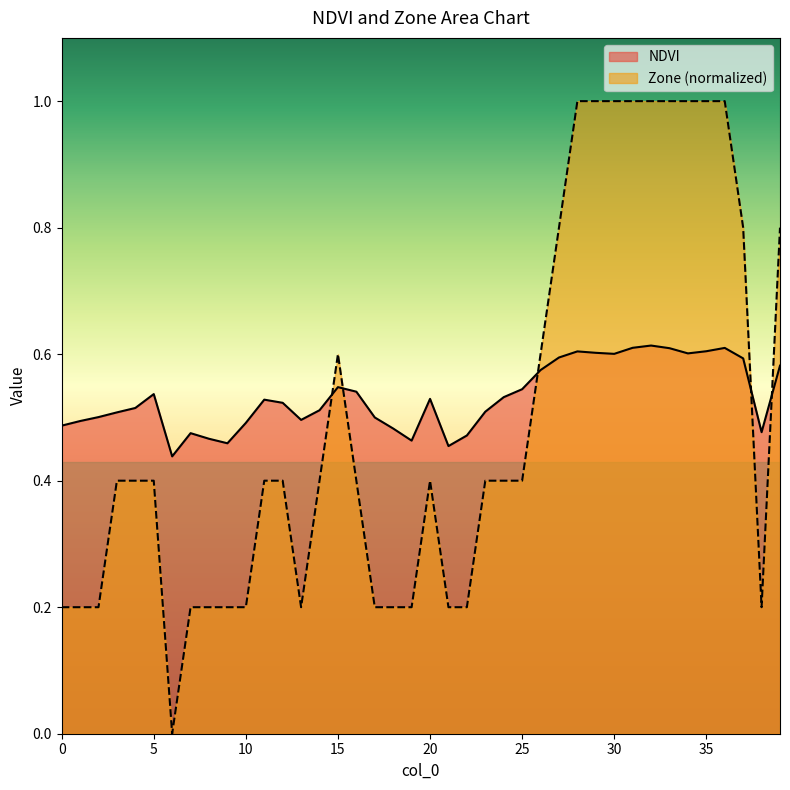

What is the sum of the NDVI values at 36 and 34?

1.2